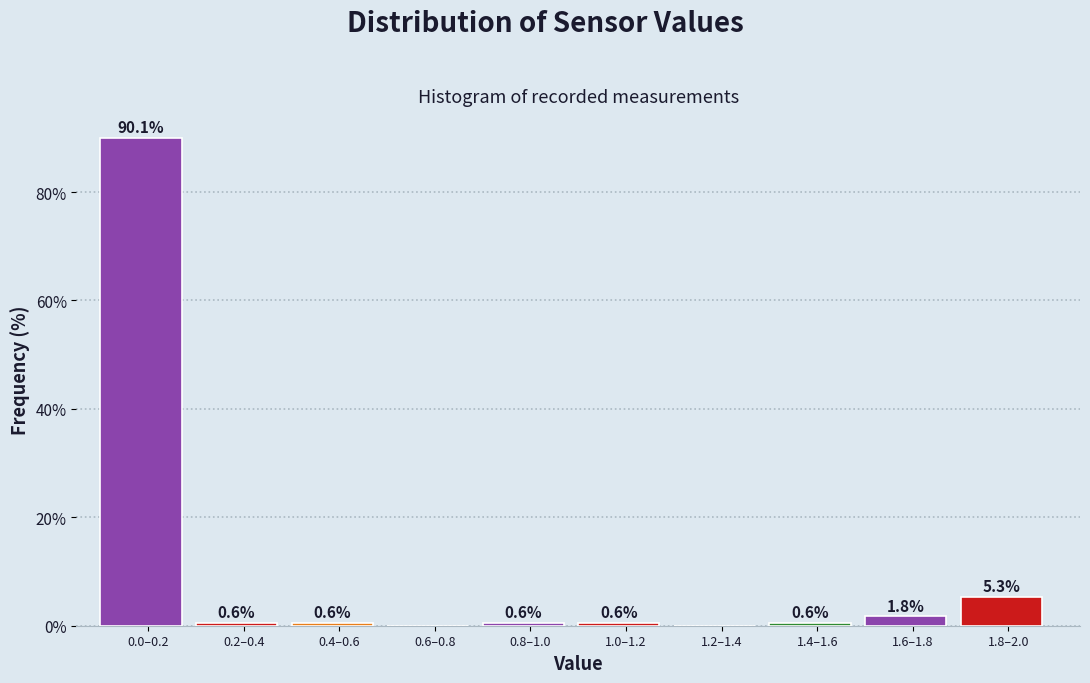

Reading right to left, extract all data points from this chart.

1.8–2.0=5.3	1.6–1.8=1.8	1.4–1.6=0.6	1.2–1.4=0.0	1.0–1.2=0.6	0.8–1.0=0.6	0.6–0.8=0.0	0.4–0.6=0.6	0.2–0.4=0.6	0.0–0.2=90.1